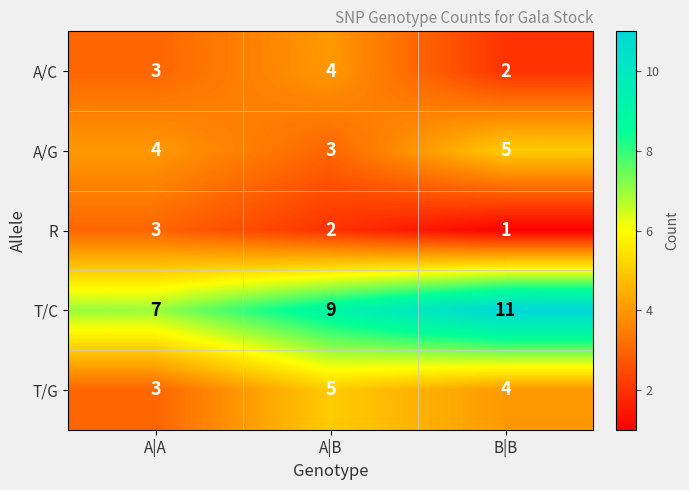

Reading left to right, what are all the values shown in this chart?

A/C: A|A=3	A|B=4	B|B=2
A/G: A|A=4	A|B=3	B|B=5
R: A|A=3	A|B=2	B|B=1
T/C: A|A=7	A|B=9	B|B=11
T/G: A|A=3	A|B=5	B|B=4